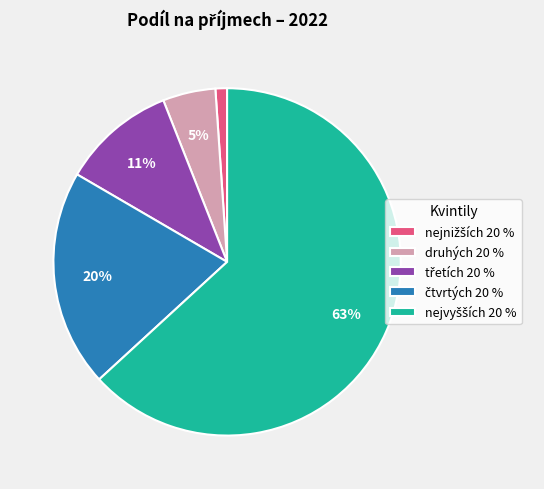

Does any single category account for the majority?

Yes